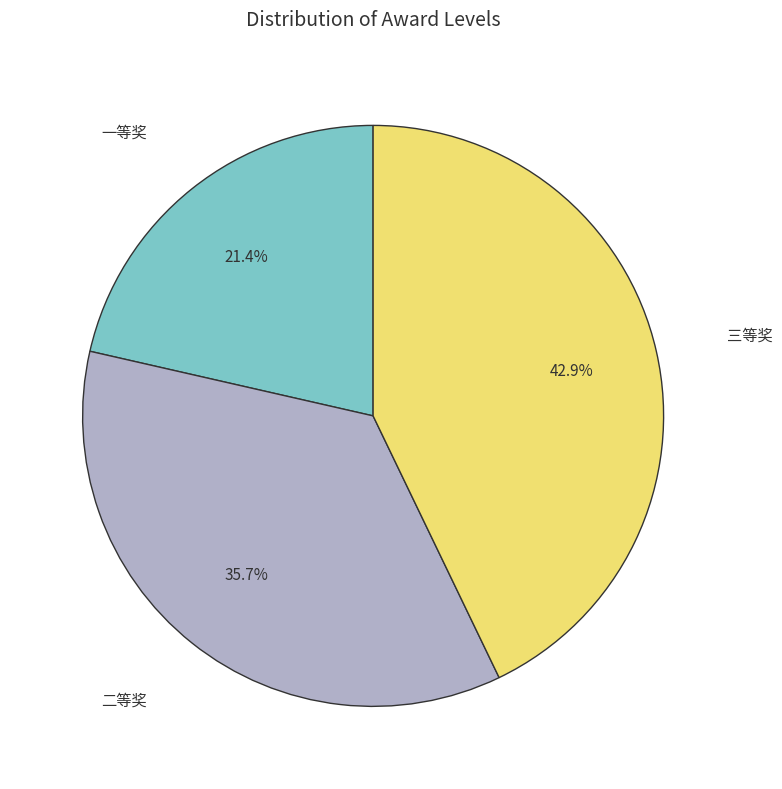

Is there any slice that represents more than half of the pie?

No